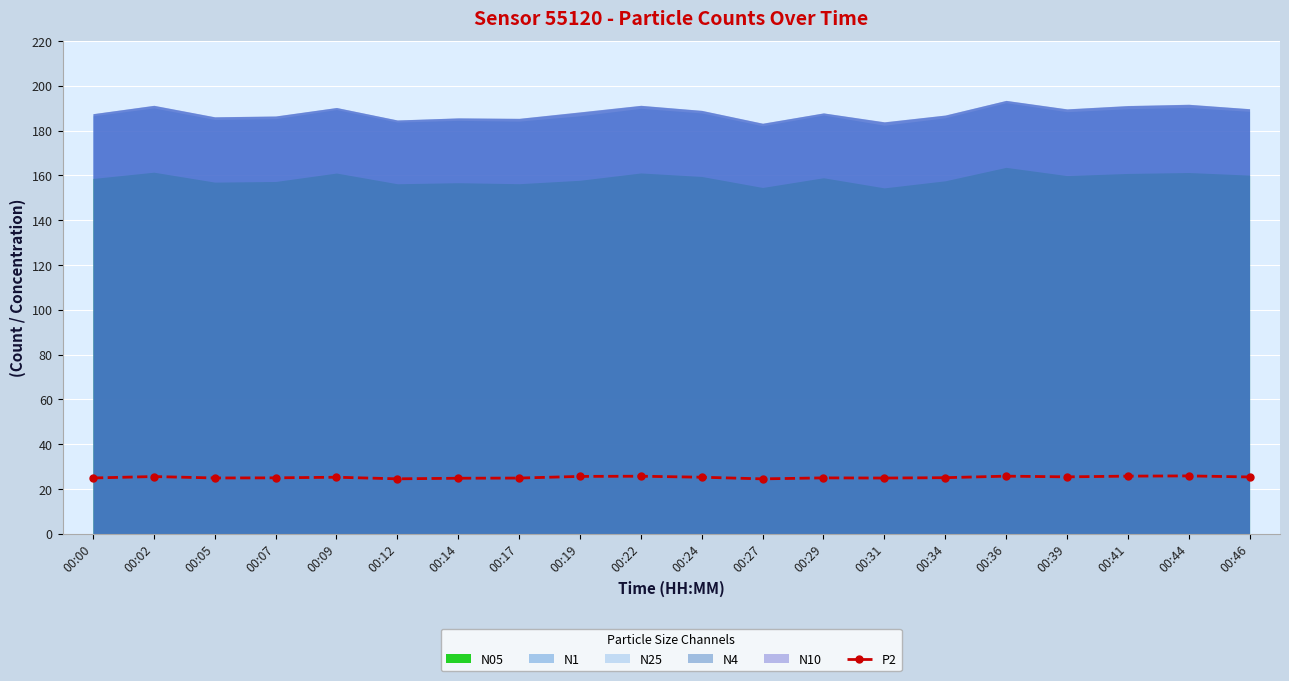

What is the smallest value displayed?

24.5